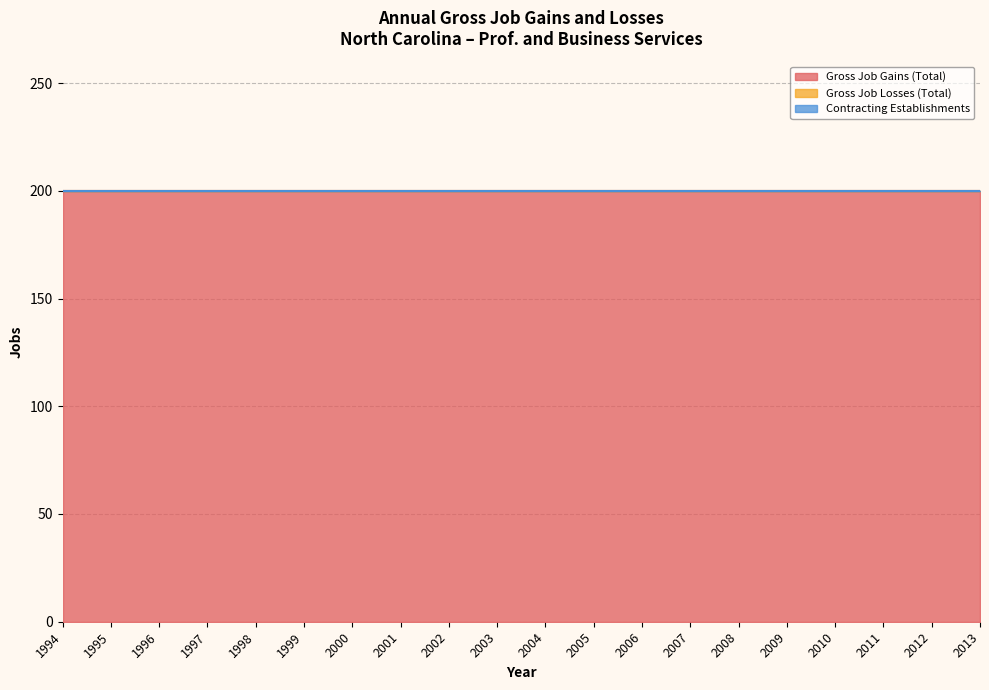

How many lines are shown in the chart?

3